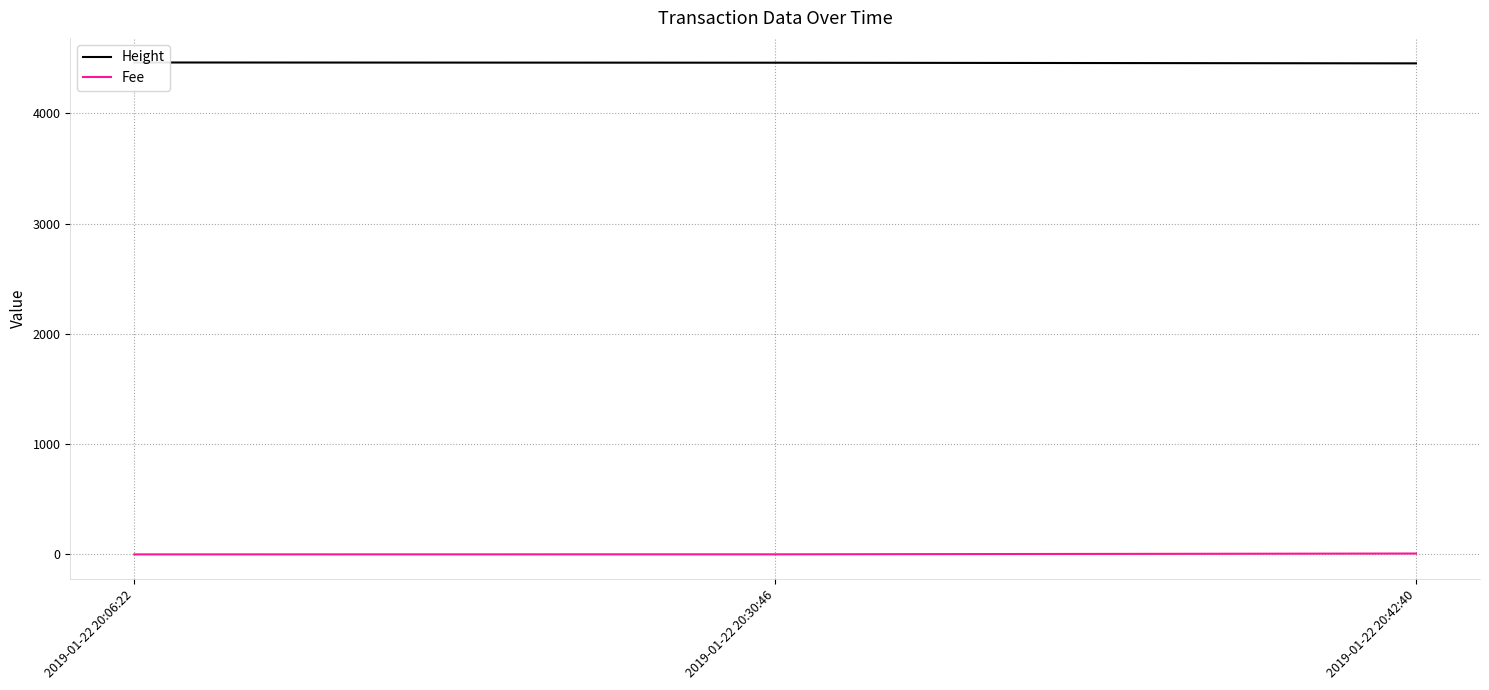

Reading left to right, transcribe all the data shown in this chart.

Height: 4461.0	4459.0	4453.0
Fee: 0.1	0.5	7.8